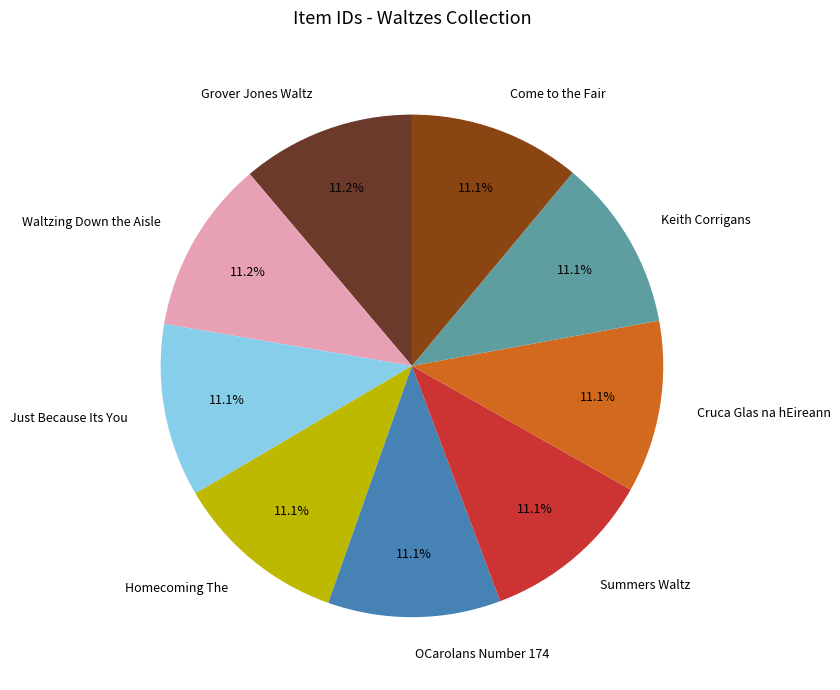

The Keith Corrigans slice represents 11% of the pie. True or false?

True